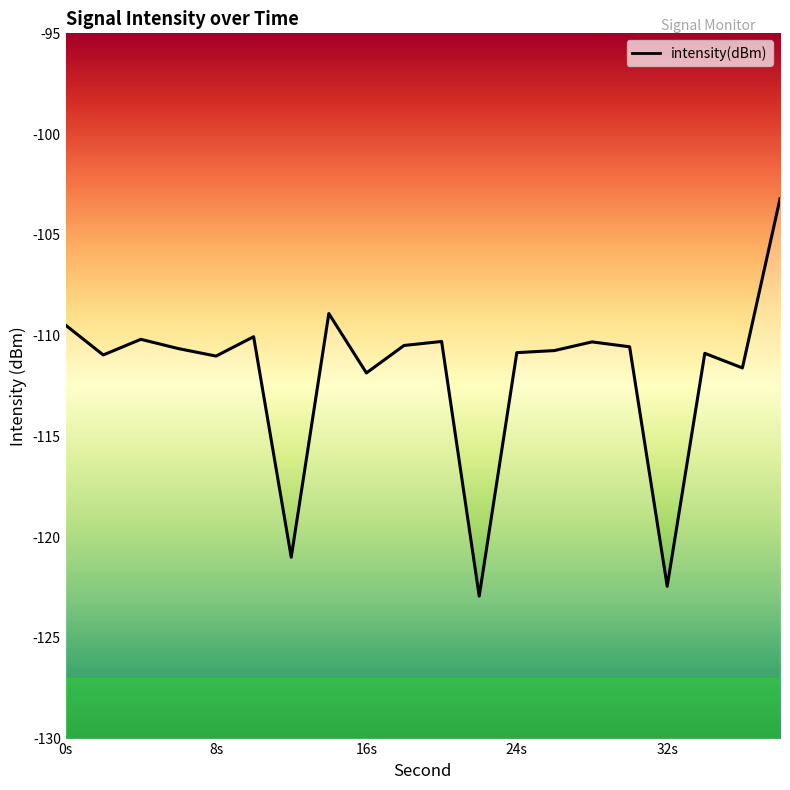

The chart shows a value of -111.9 at 16s. True or false?

True